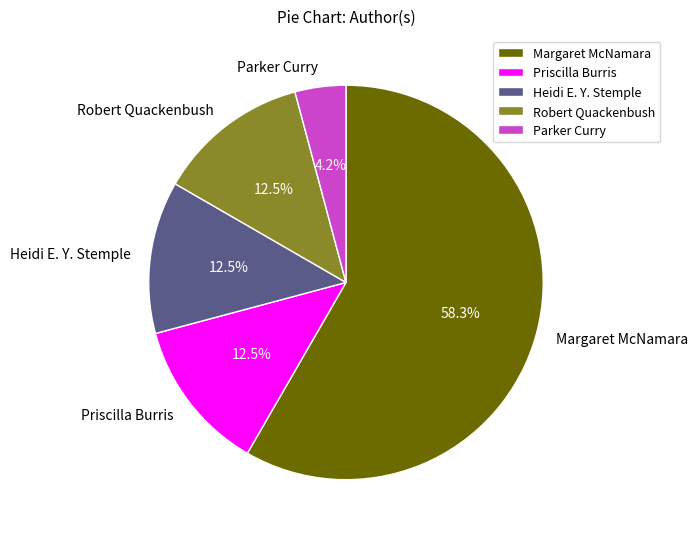

Which has a higher value, Margaret McNamara or Robert Quackenbush?

Margaret McNamara